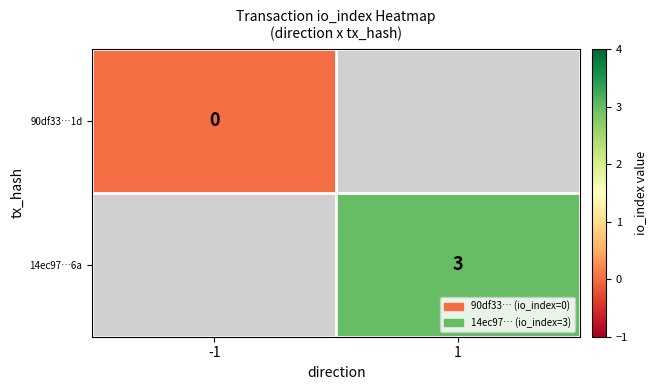

The value of 14ec97…6a at 1 is 3. True or false?

True